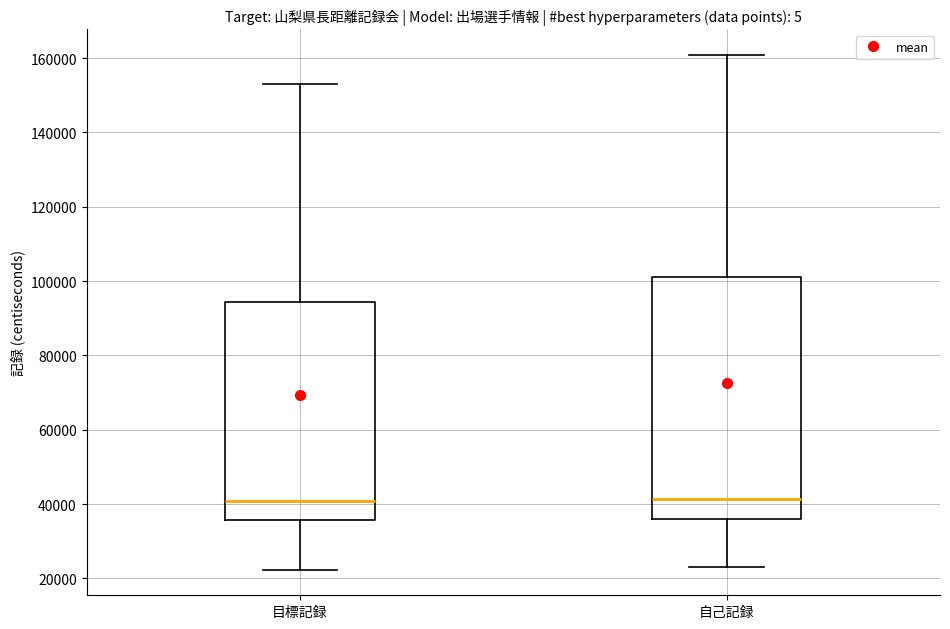

Reading left to right, transcribe this box plot: for each box, give where its median line is, the range the box spans, and where its two whiskers end, as read against the y-axis. The values are not printed on the chart, so give them approximately, as read against the axis.

目標記録: median 40000, box 36000 to 94000, whiskers 22000 to 154000
自己記録: median 42000, box 36000 to 102000, whiskers 24000 to 160000